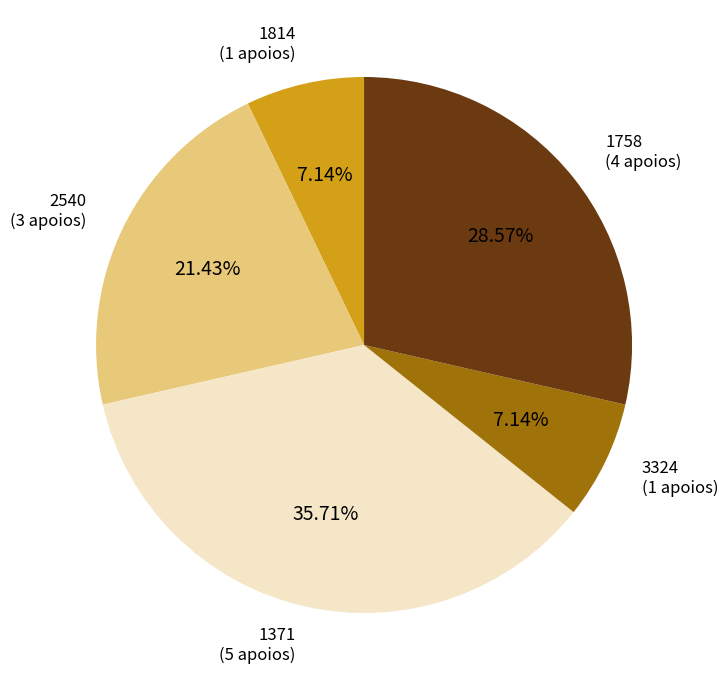

Is there any slice that represents more than half of the pie?

No